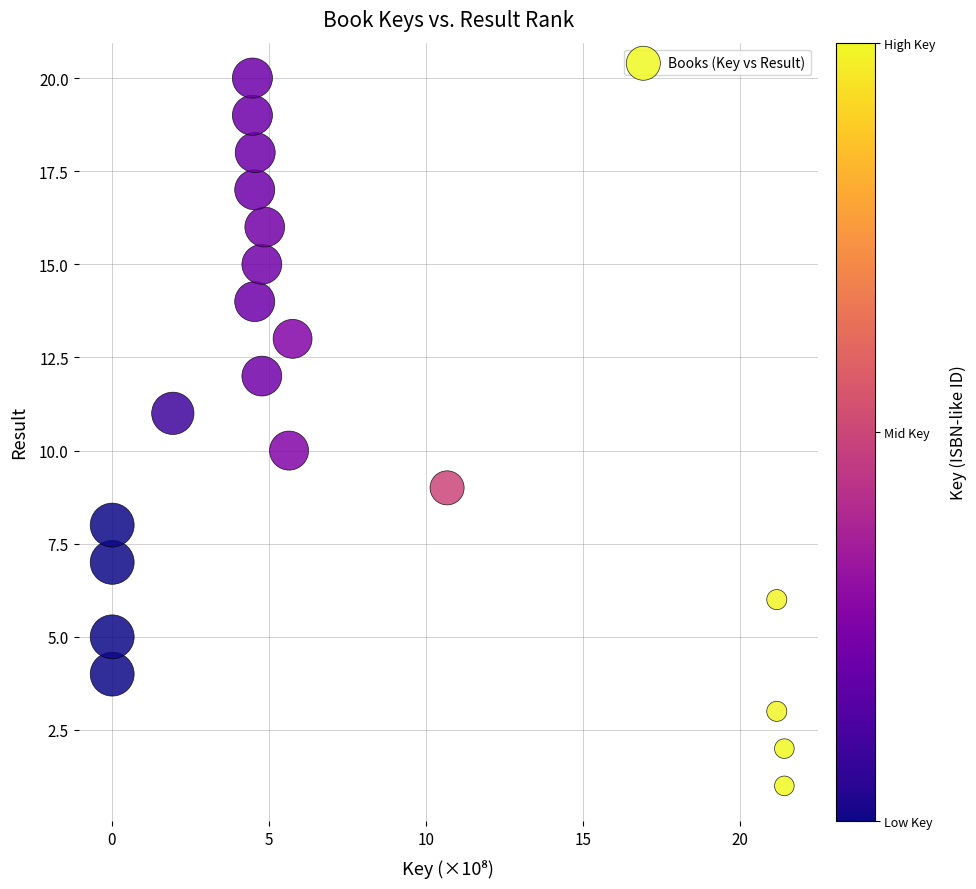

What is the range of Y values (max minus min)?

19